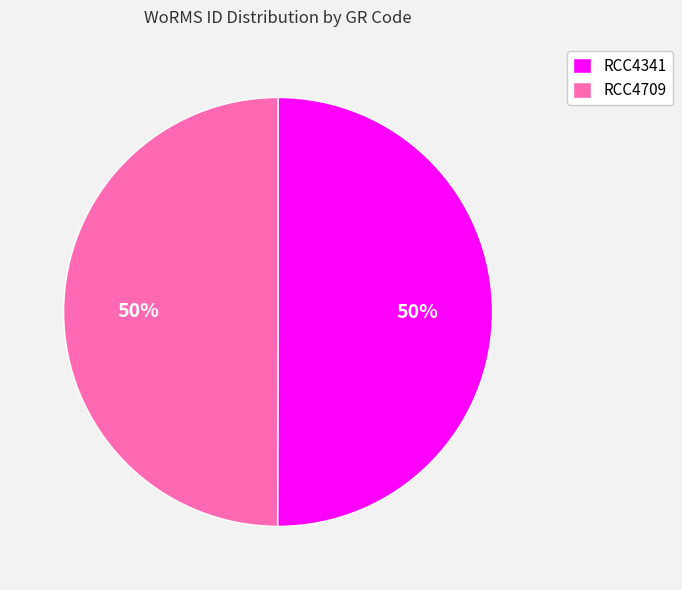

What is the ratio of the value at RCC4341 to the value at RCC4709?

1.0